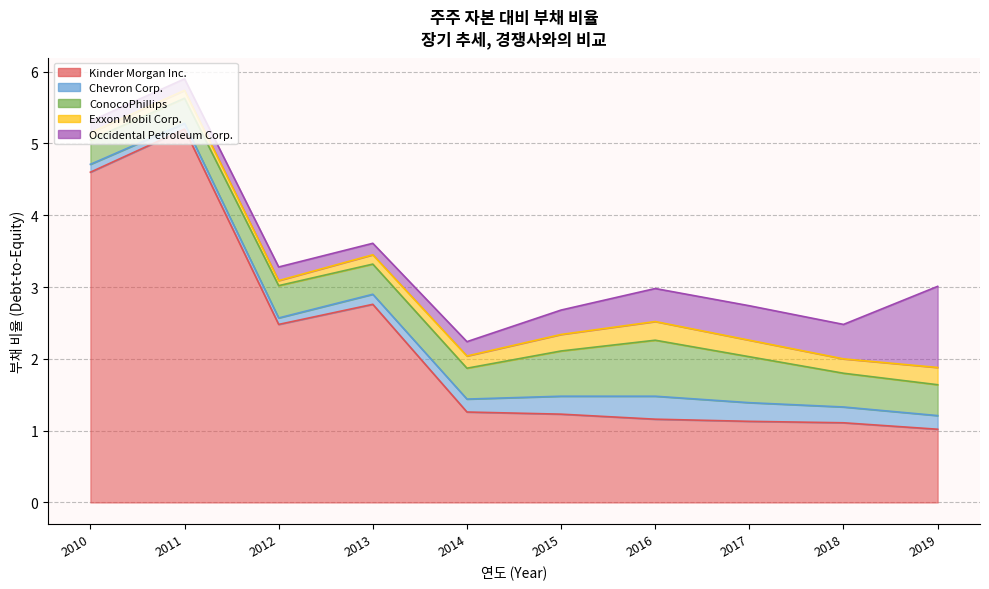

At which category is the sum across all series the highest?

2011